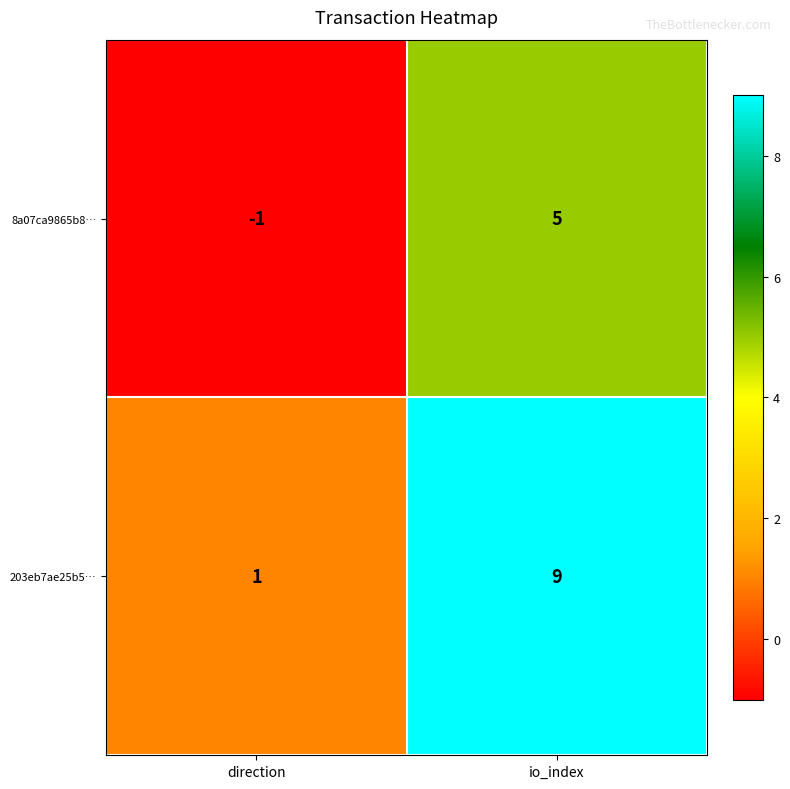

What is the highest value of the 8a07ca9865b8… series?

5